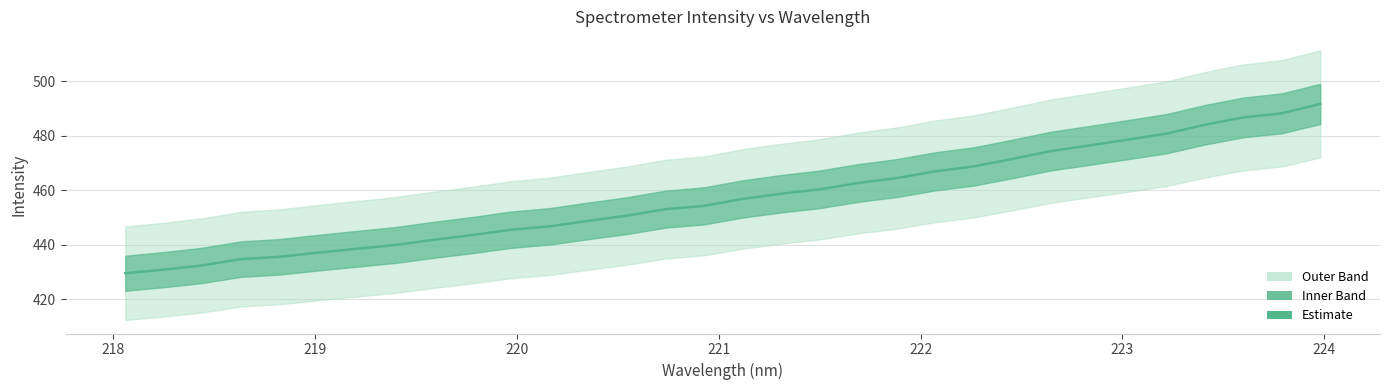

What is the difference between the maximum and minimum values?

62.2